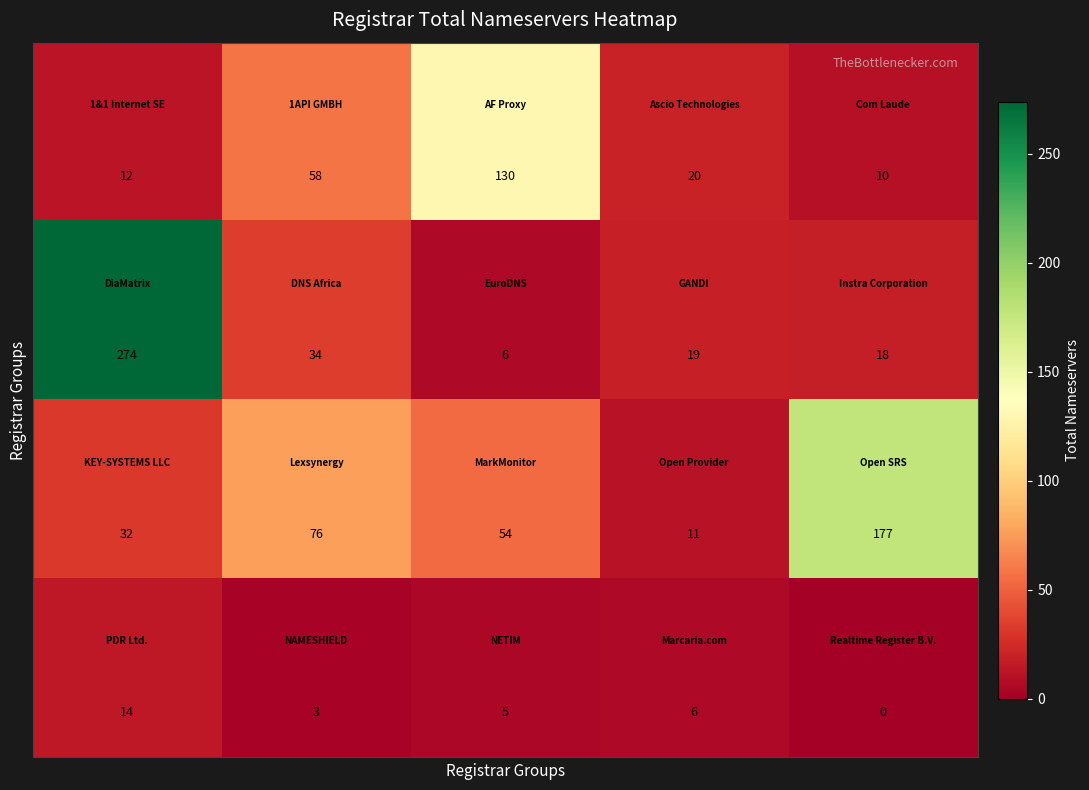

At how many categories does at least one series exceed 242?

1